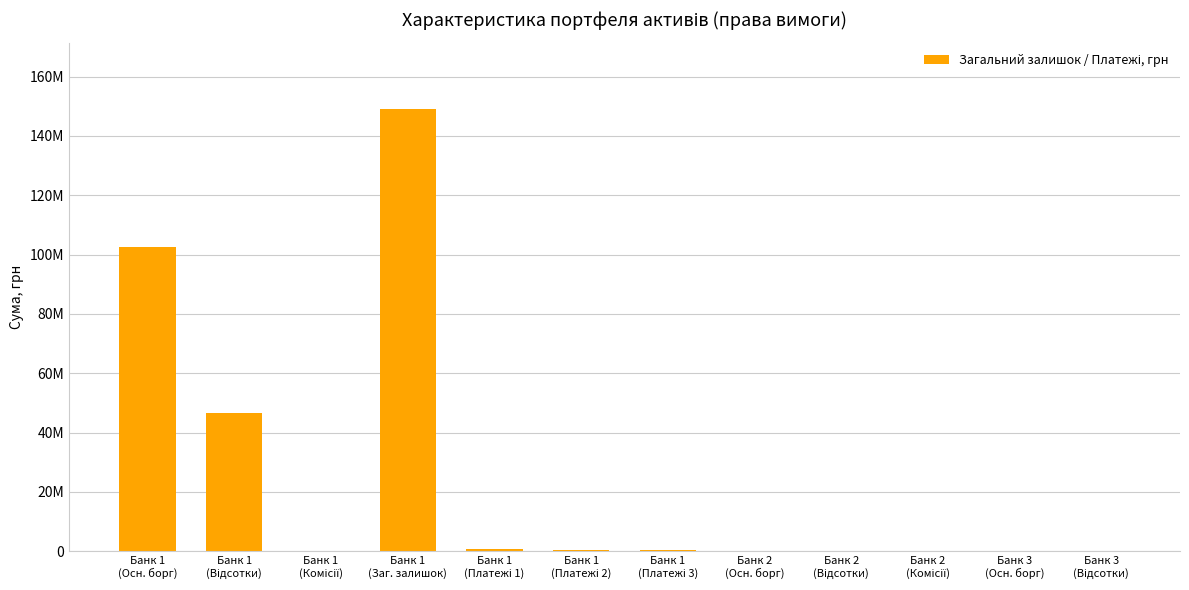

Are the bars horizontal?

No